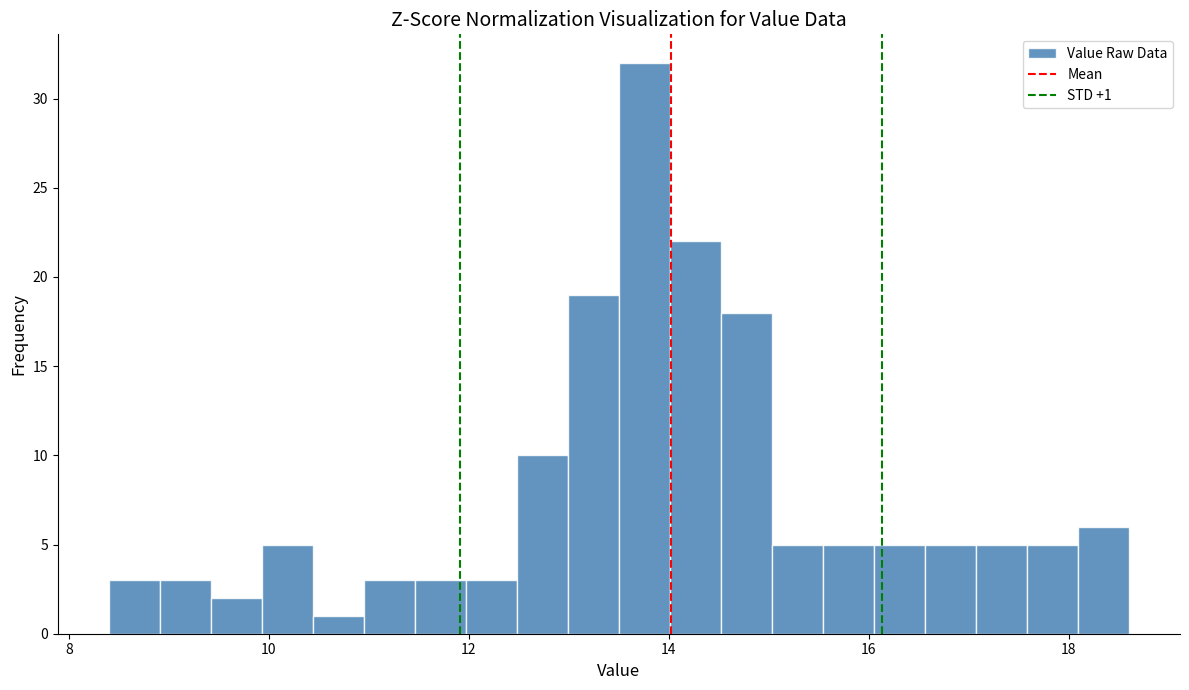

Around what value on the x-axis is the tallest bar? Give the approximate position of its centre, as read against the axis.

13.8